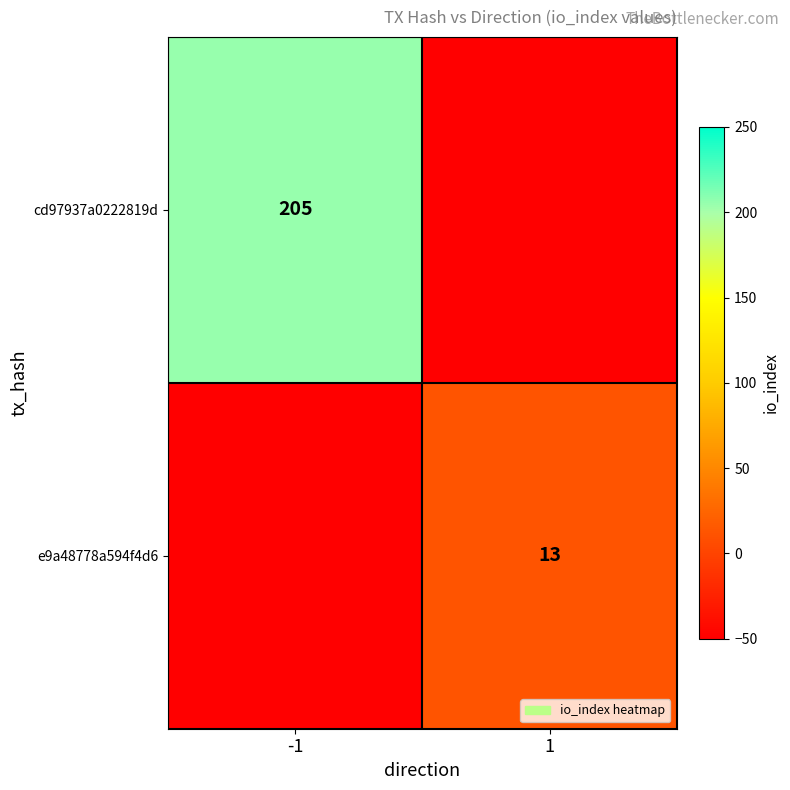

How many data points does each series have?

2